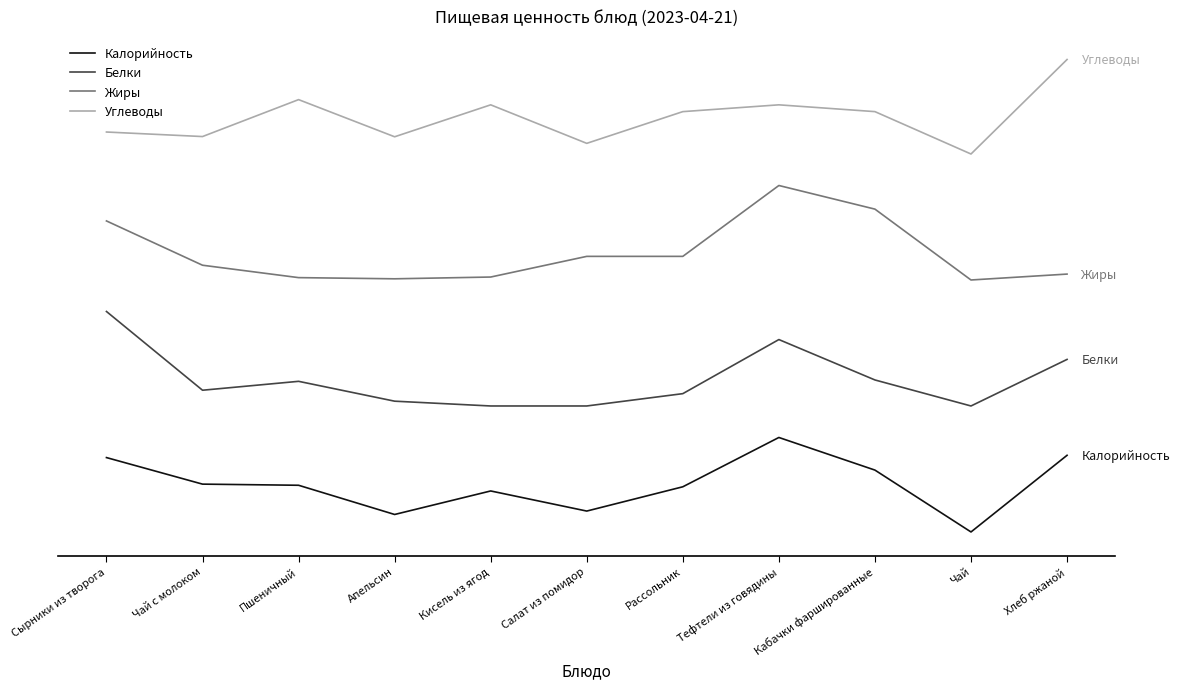

What position from the left is Кабачки фаршированные?

9